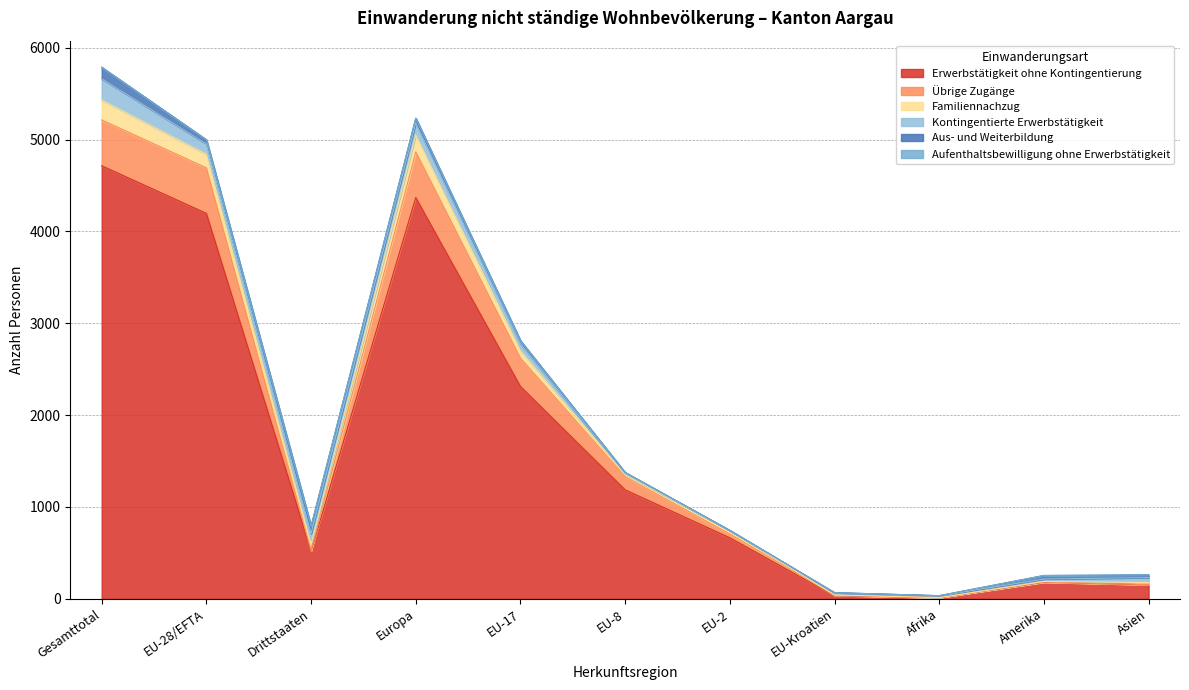

What position from the right is EU-2?

5